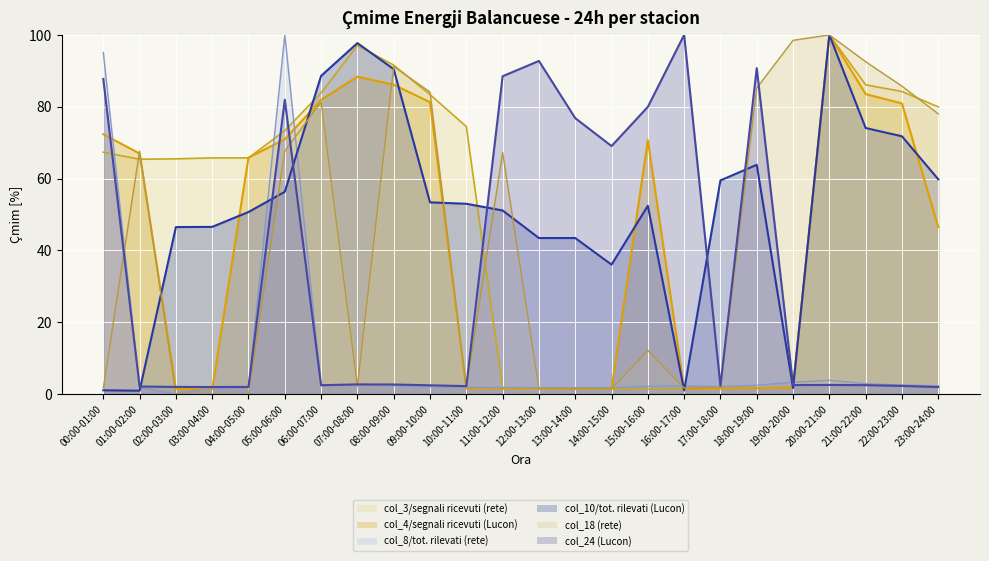

What is the difference between the col_18 (rete3) values at 12:00-13:00 and 02:00-03:00?

1.5